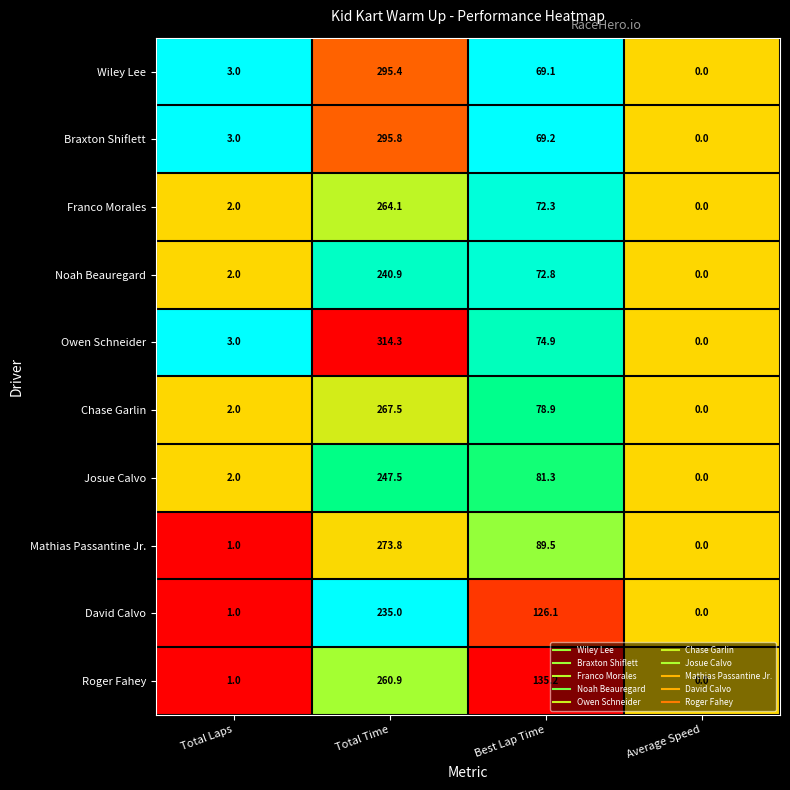

What is the sum of the Franco Morales values at Best Lap Time and Total Laps?

74.3